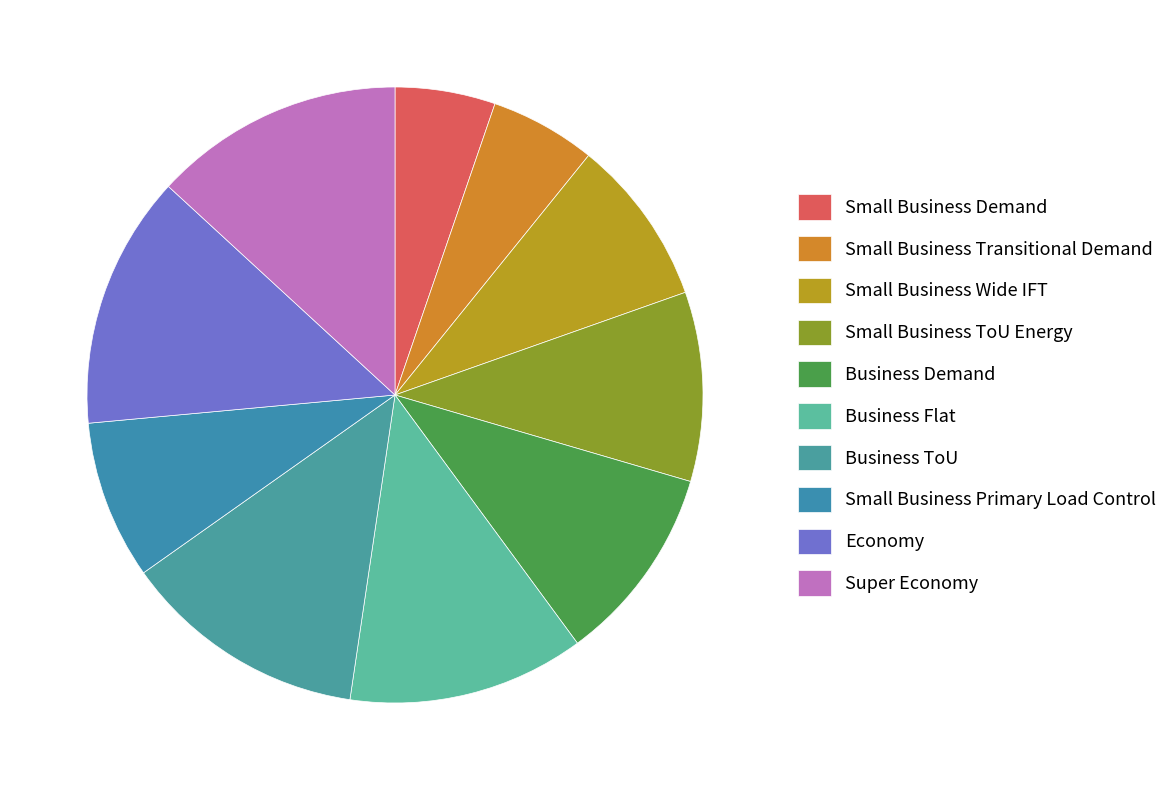

Count the number of slices in the pie.

10